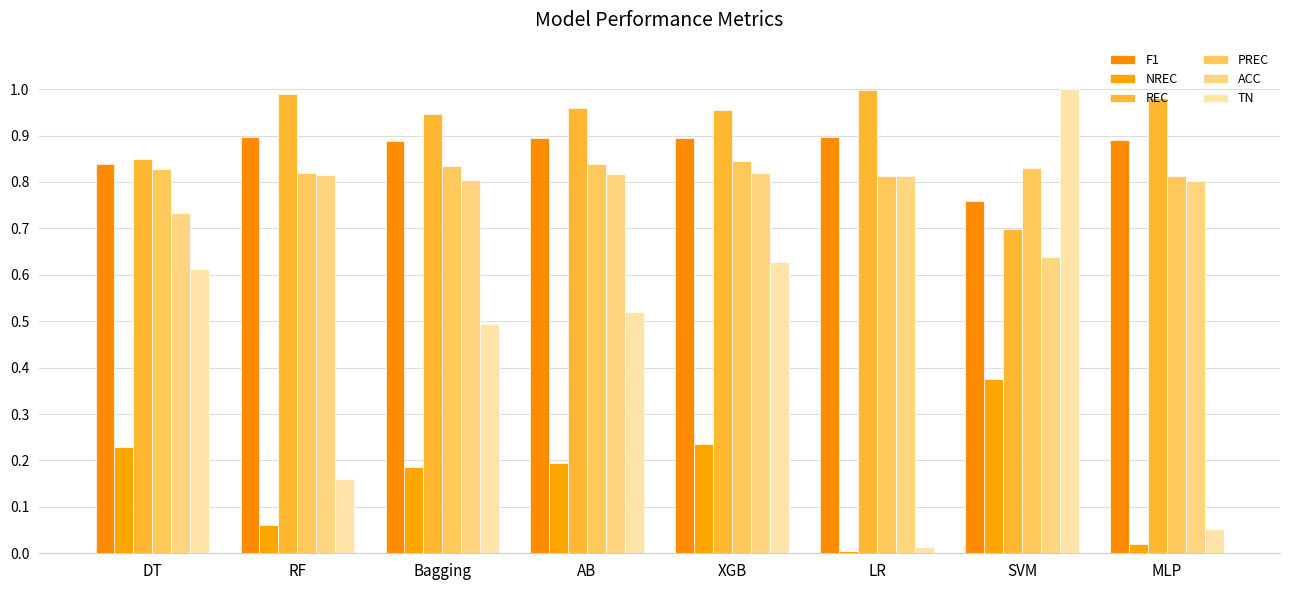

How many bars are there in each group?

6